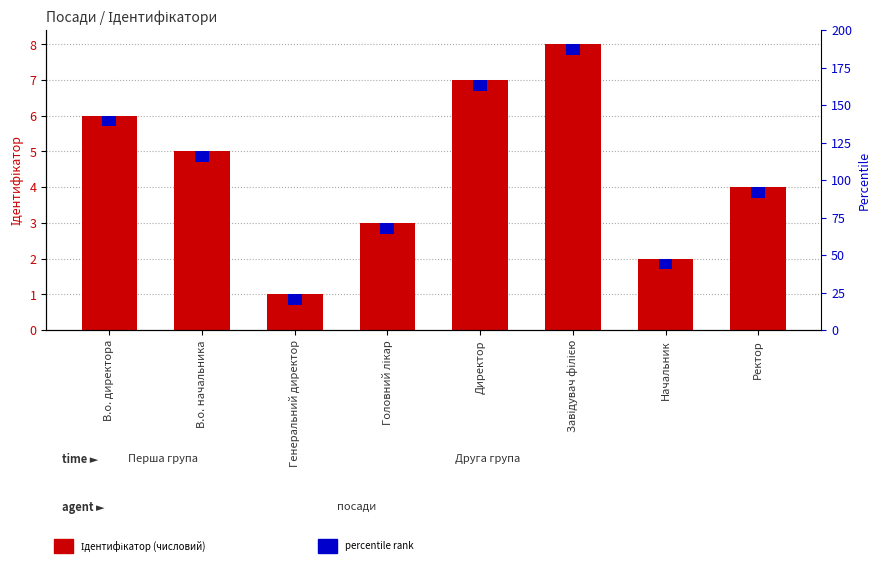

Rank the categories by value from lowest to highest.

Генеральний директор, Начальник, Головний лікар, Ректор, В.о. начальника, В.о. директора, Директор, Завідувач філією